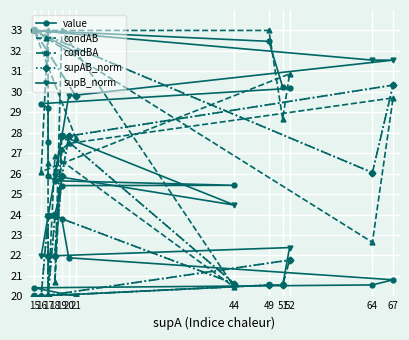

What is the maximum value shown in the chart?

33.0